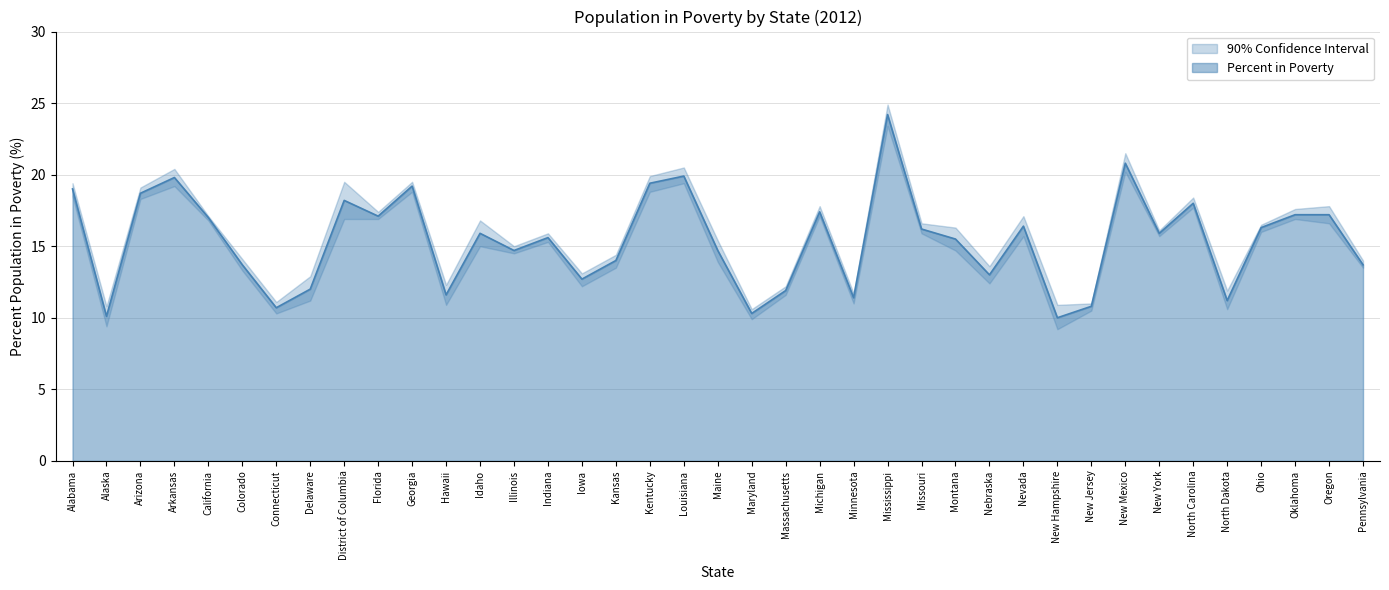

True or false: Percent in Poverty has a value of 14.7 at Illinois.

True